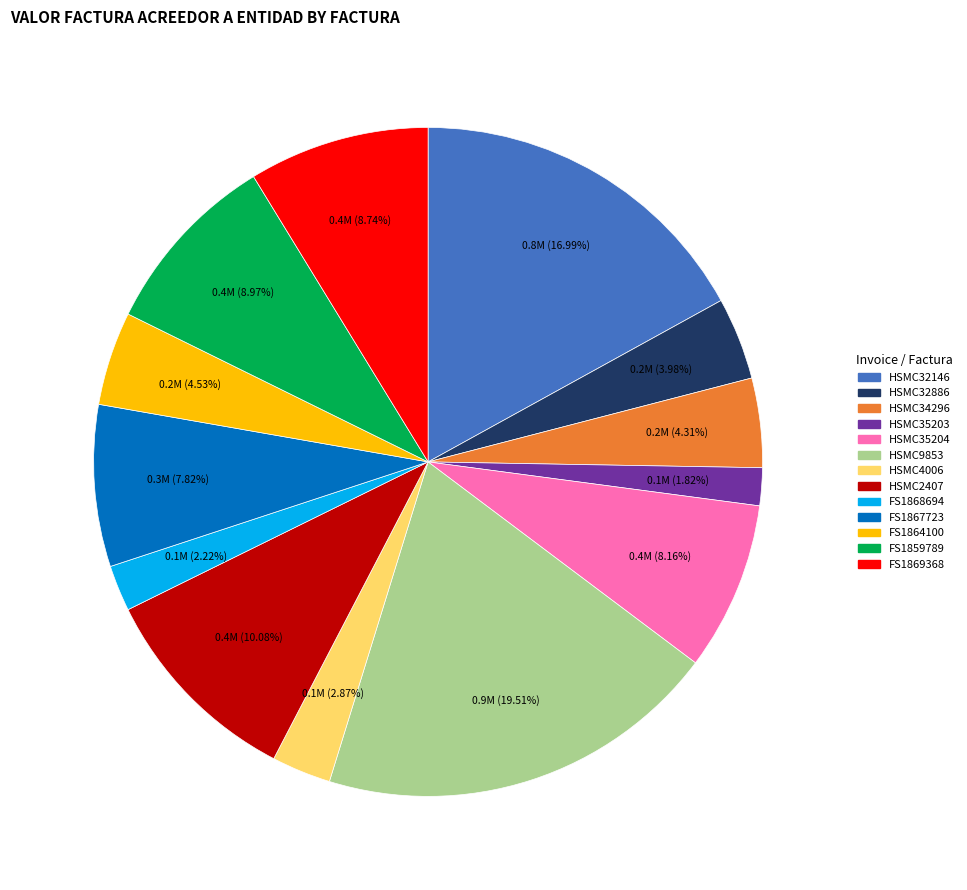

Between HSMC32886 and HSMC4006, which is larger?

HSMC32886